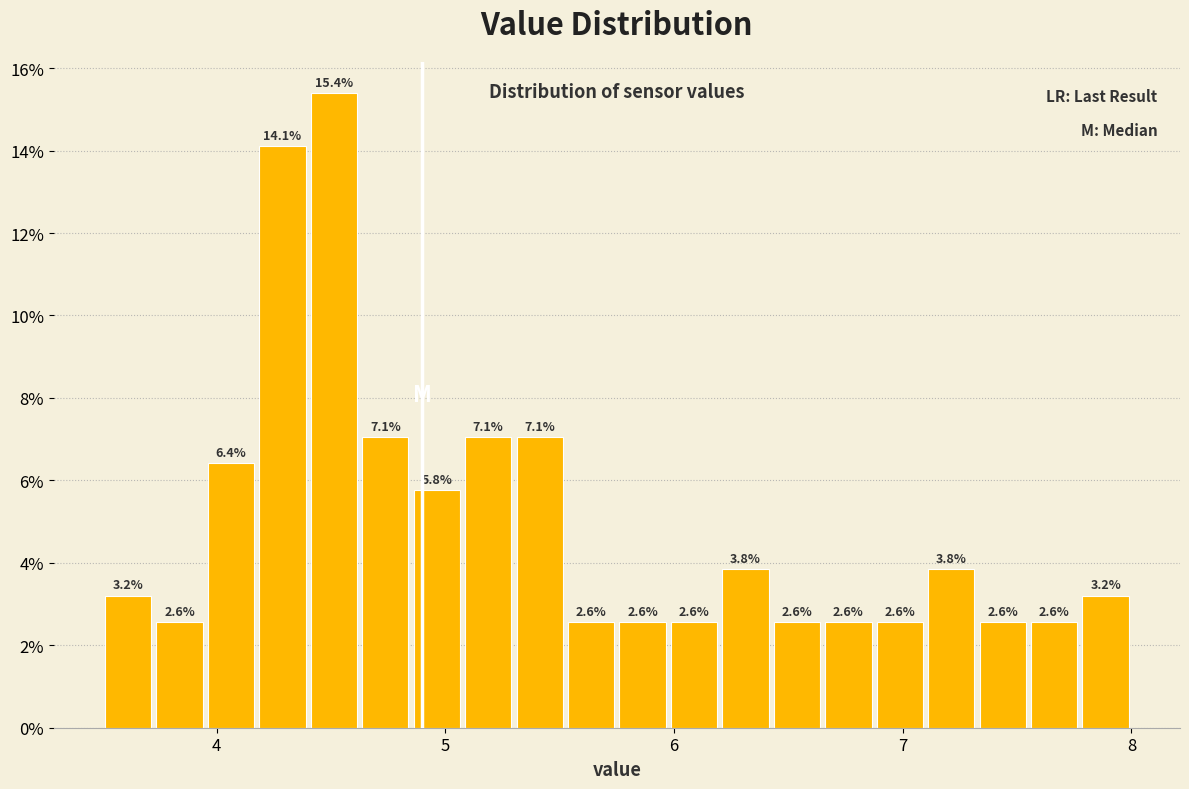

Around what value on the x-axis is the tallest bar? Give the approximate position of its centre, as read against the axis.

4.5